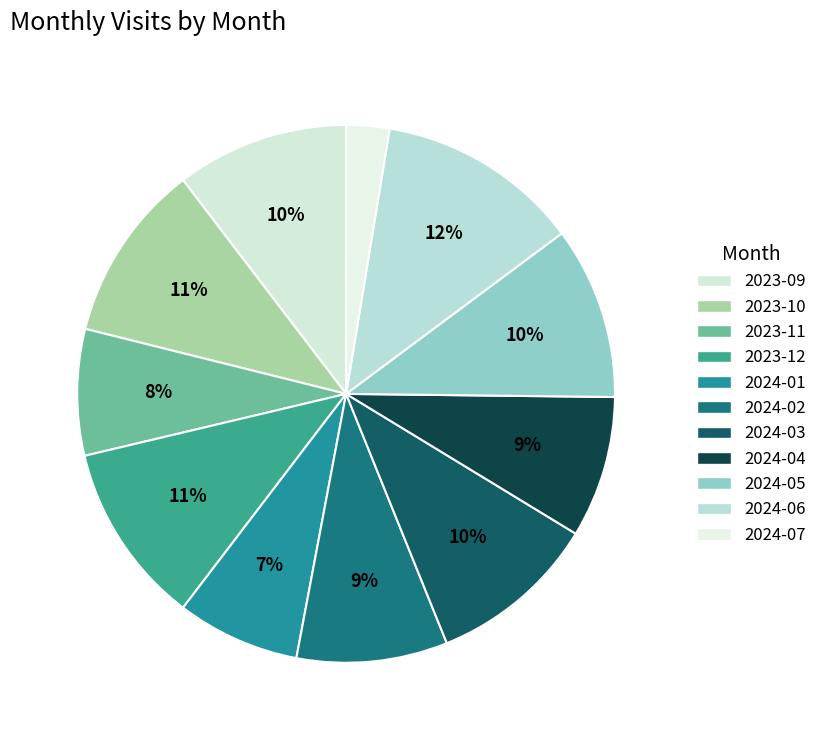

What percentage do 2024-02 and 2024-07 together represent?

11.7%